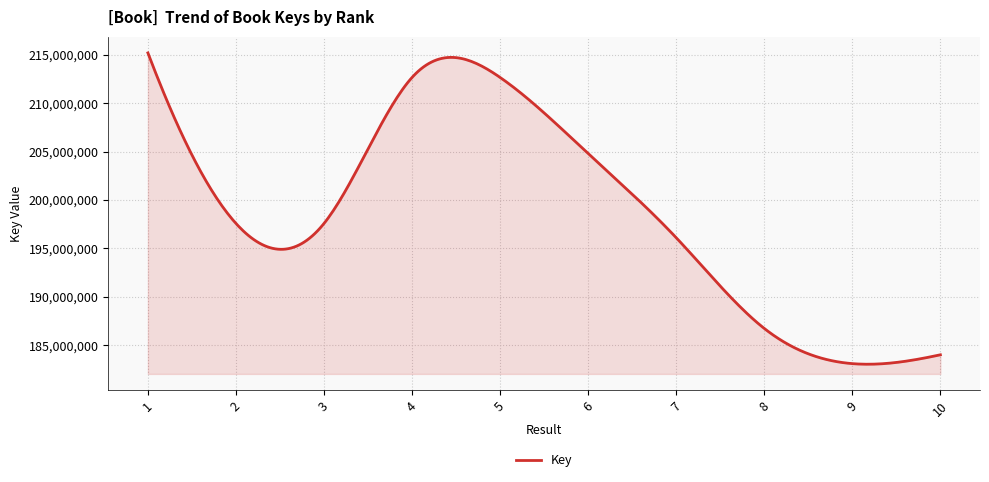

What is the minimum value shown in the chart?

183056256.7